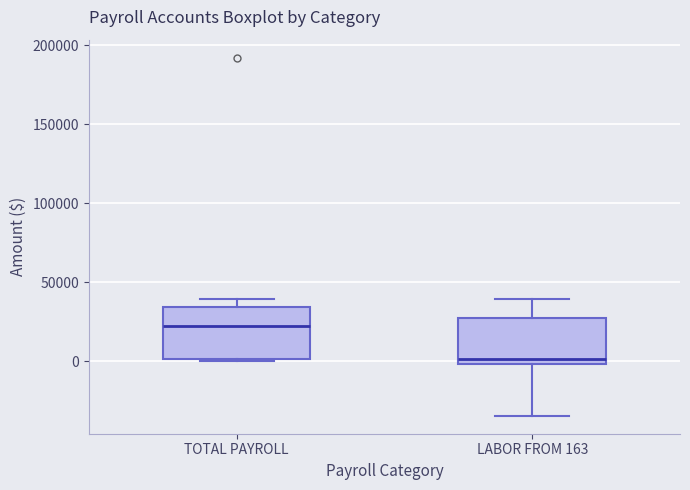

Which box's median line is the highest?

TOTAL PAYROLL